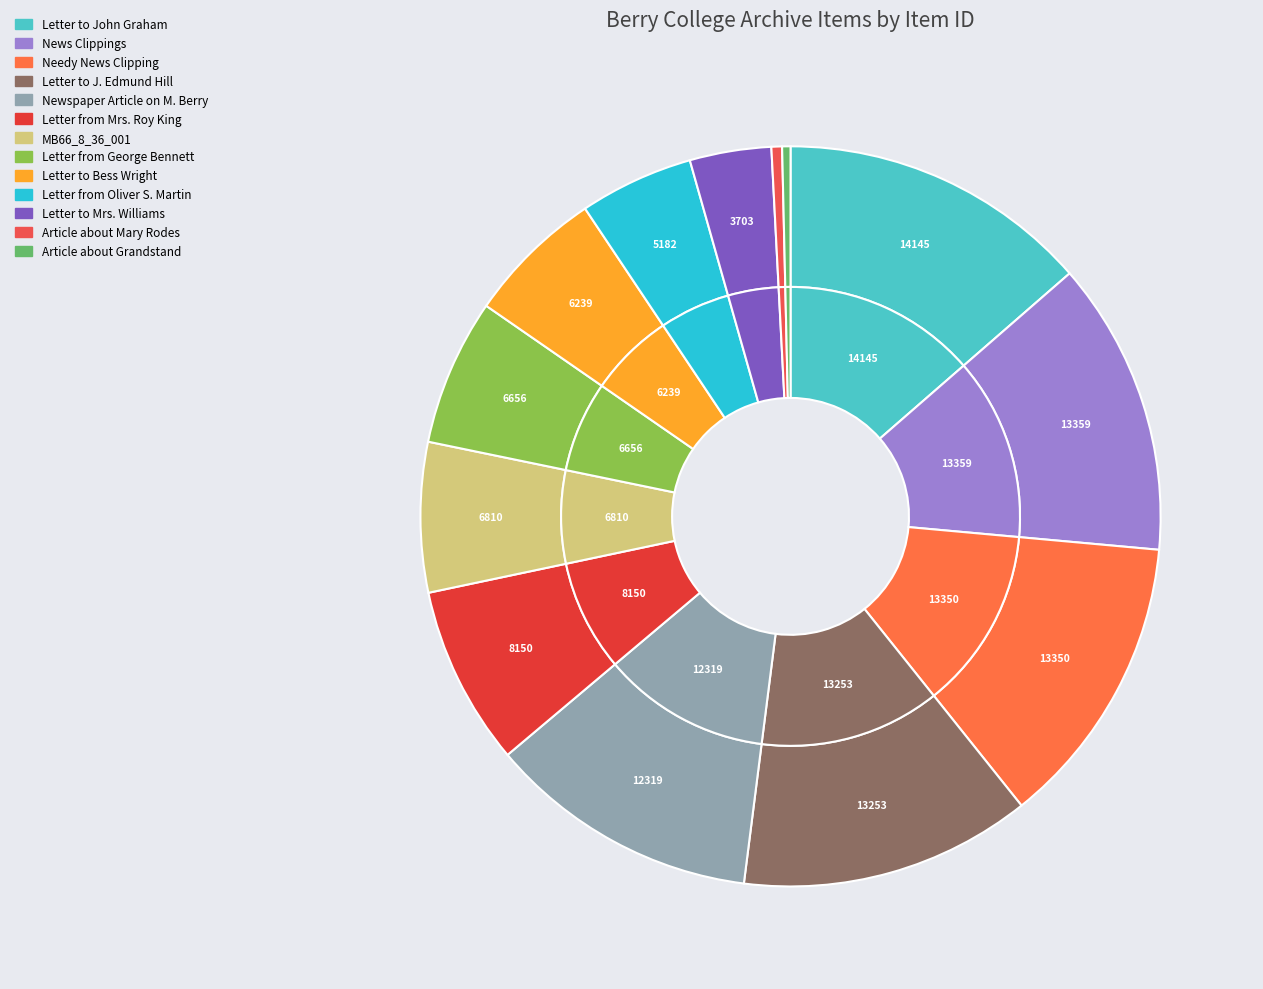

How many segments does this pie chart have?

13